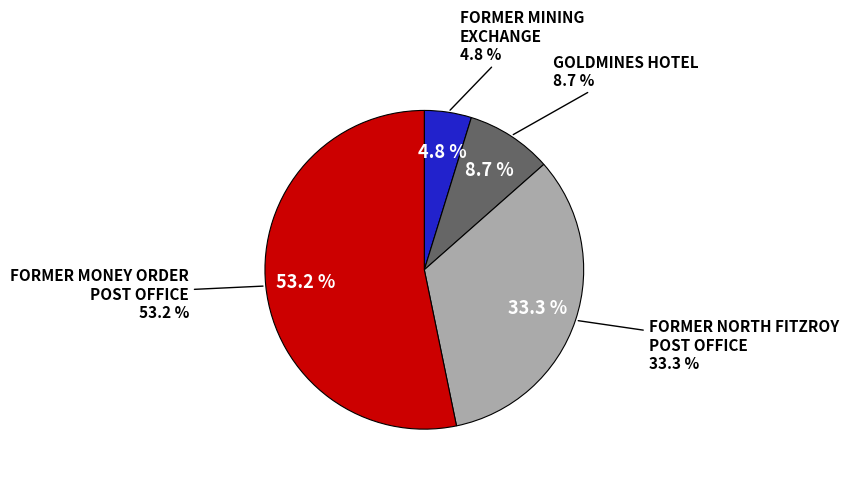

Count the number of slices in the pie.

4